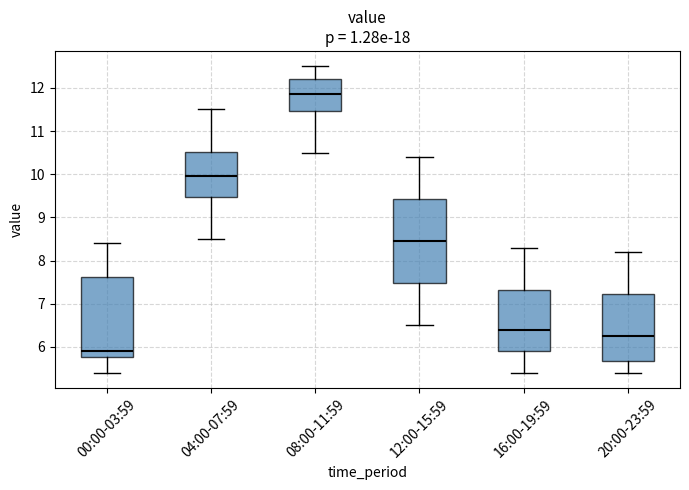

Which box has the lowest median line?

00:00-03:59